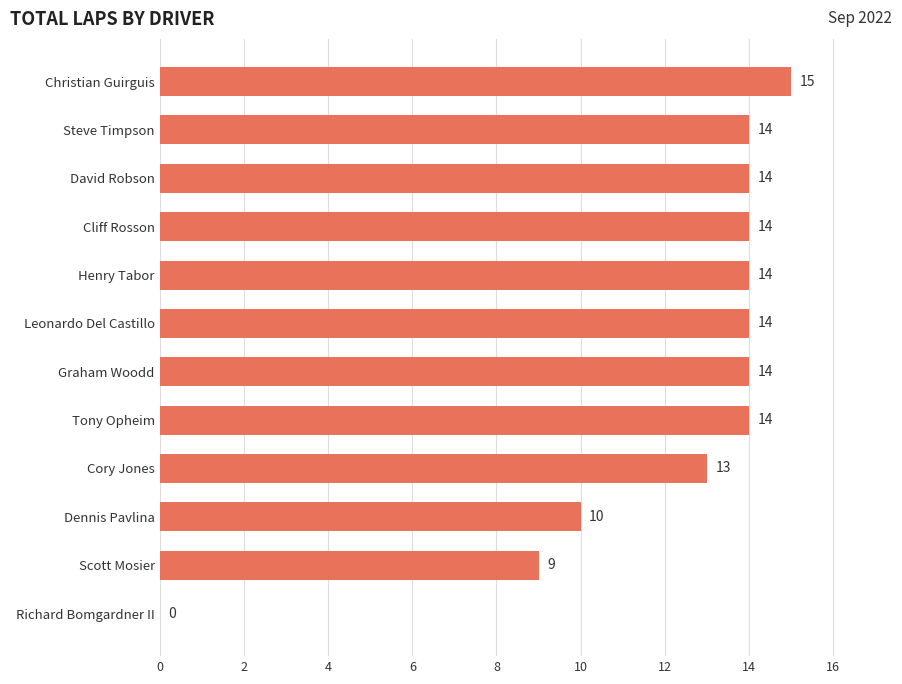

What is the average value?

12